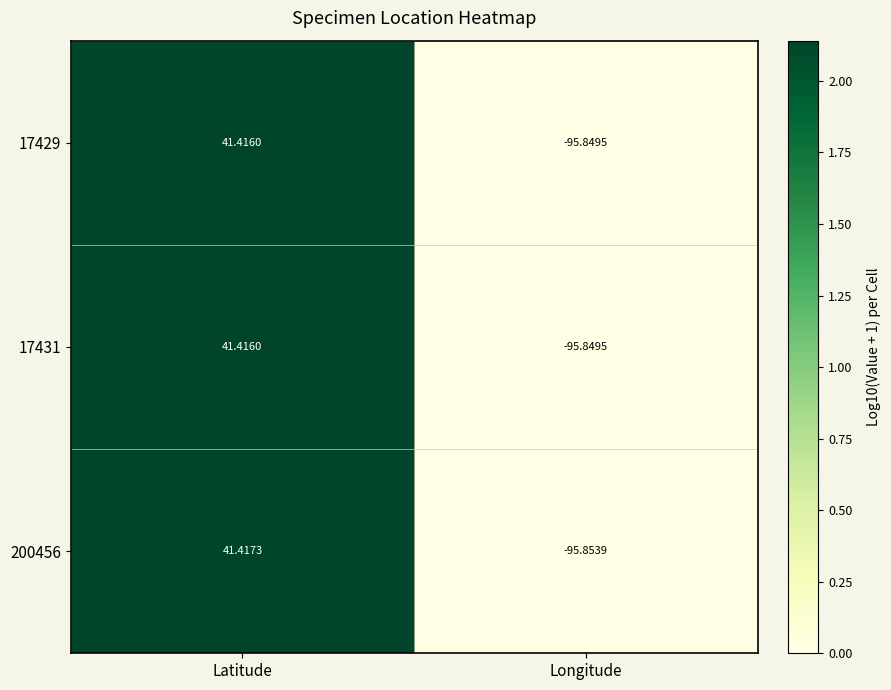

At which category is the sum across all series the highest?

Latitude